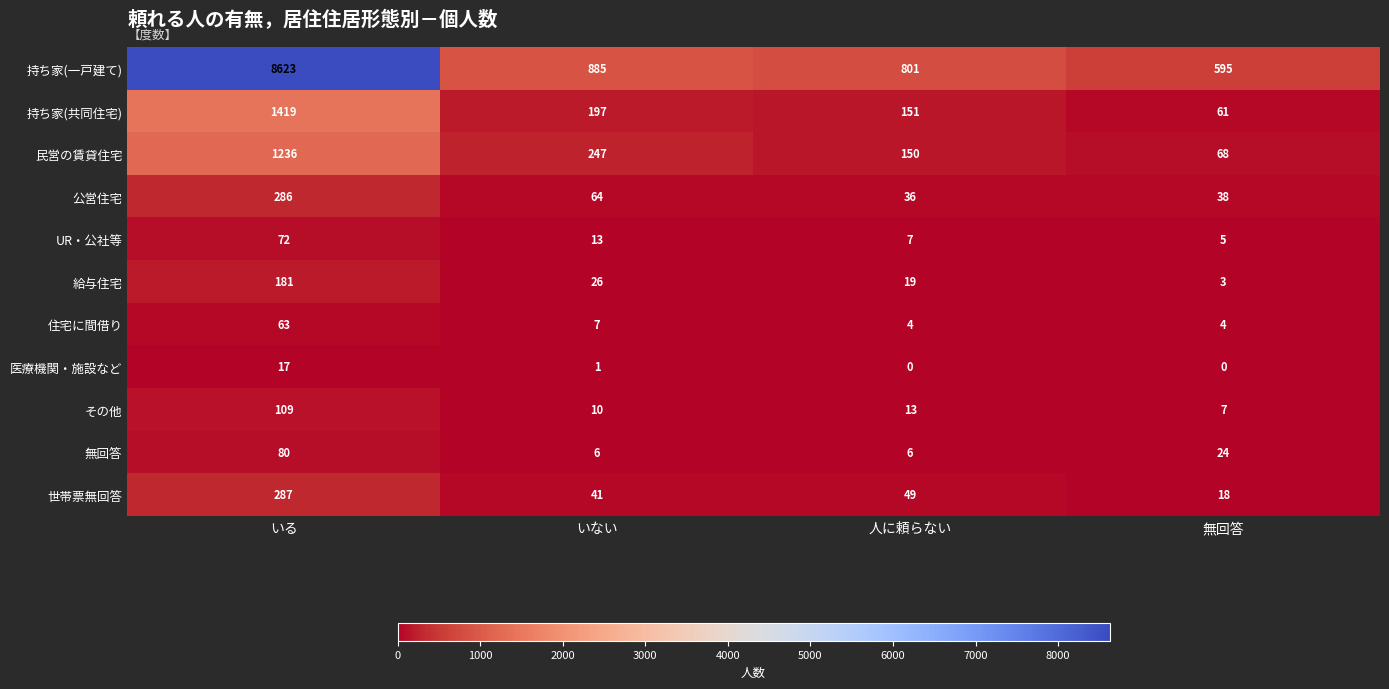

What is the difference between the maximum and minimum values in the 医療機関・施設など series?

17